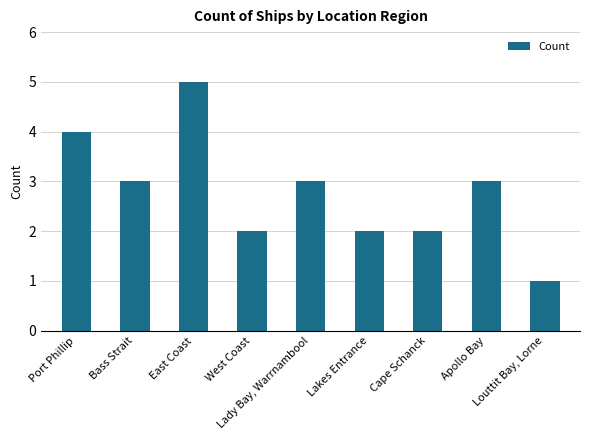

Does the chart contain any negative values?

No